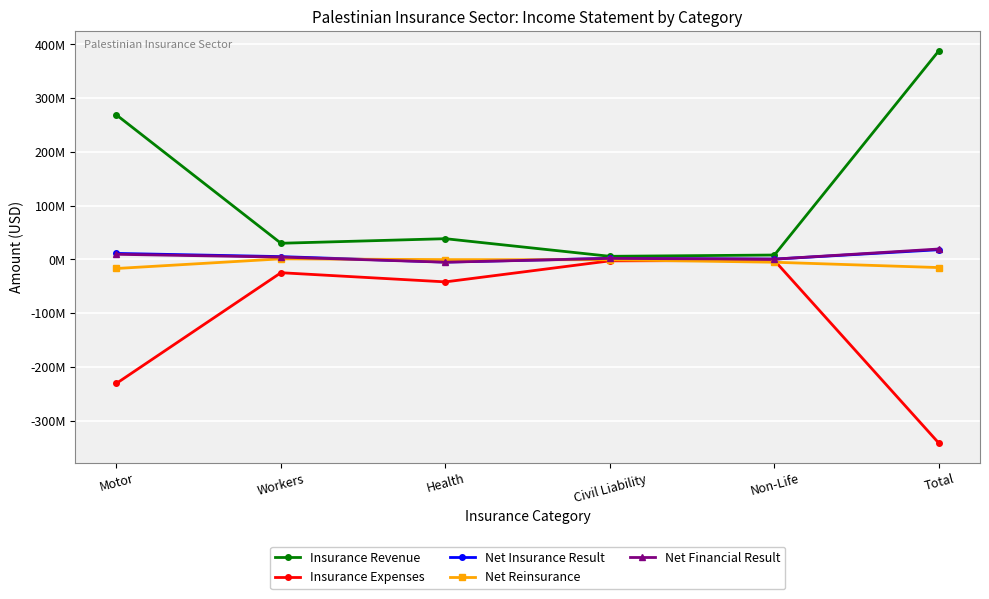

True or false: Insurance Revenue and Net Financial Result intersect in this chart.

False